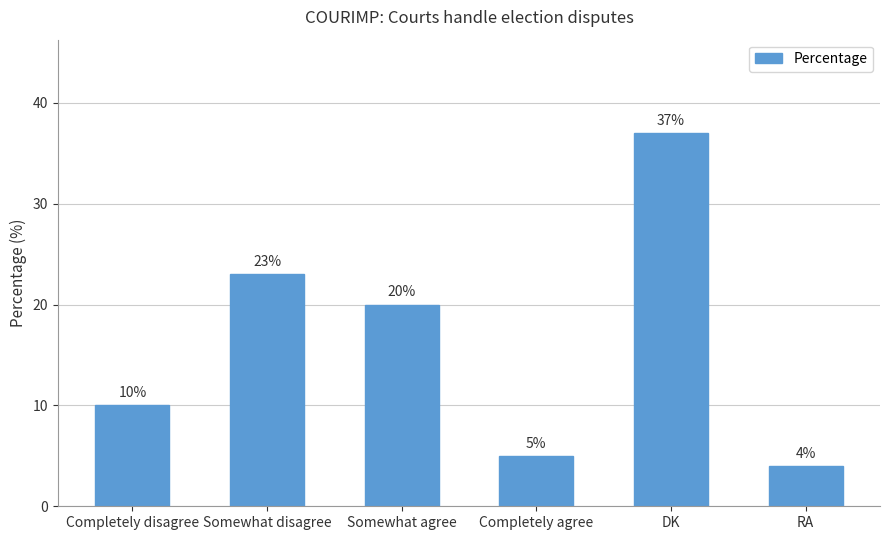

What is the sum of all values?

99